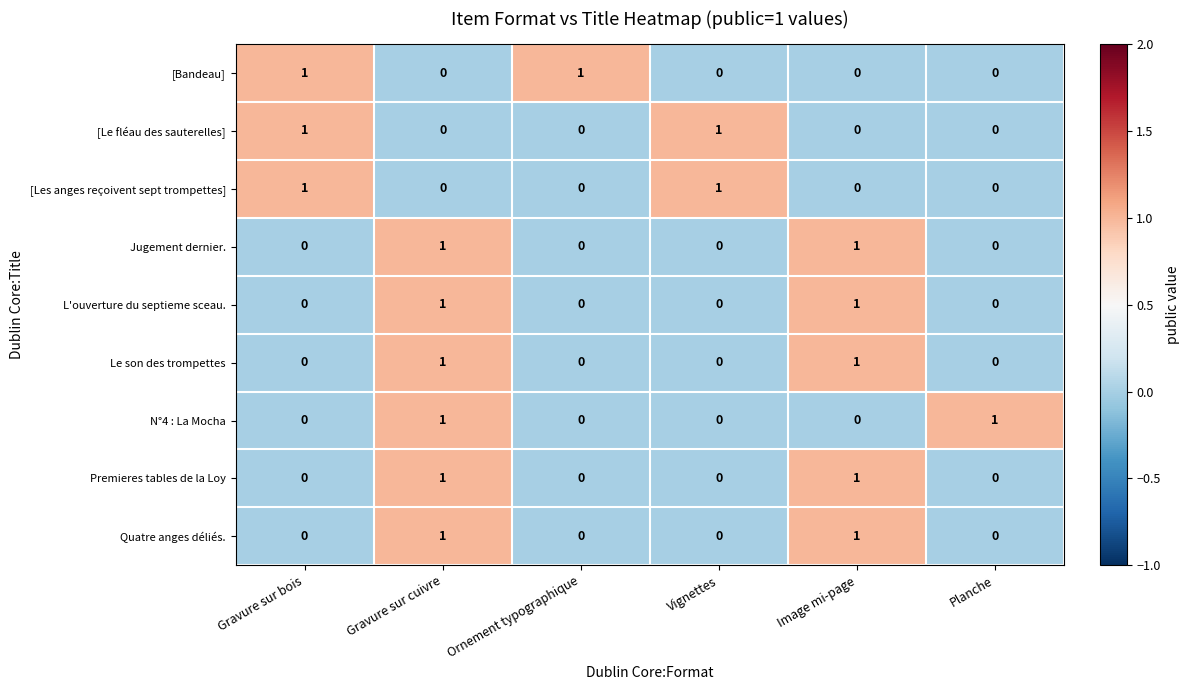

Is the value of Le son des trompettes at Vignettes greater than the value of [Bandeau] at Ornement typographique?

No